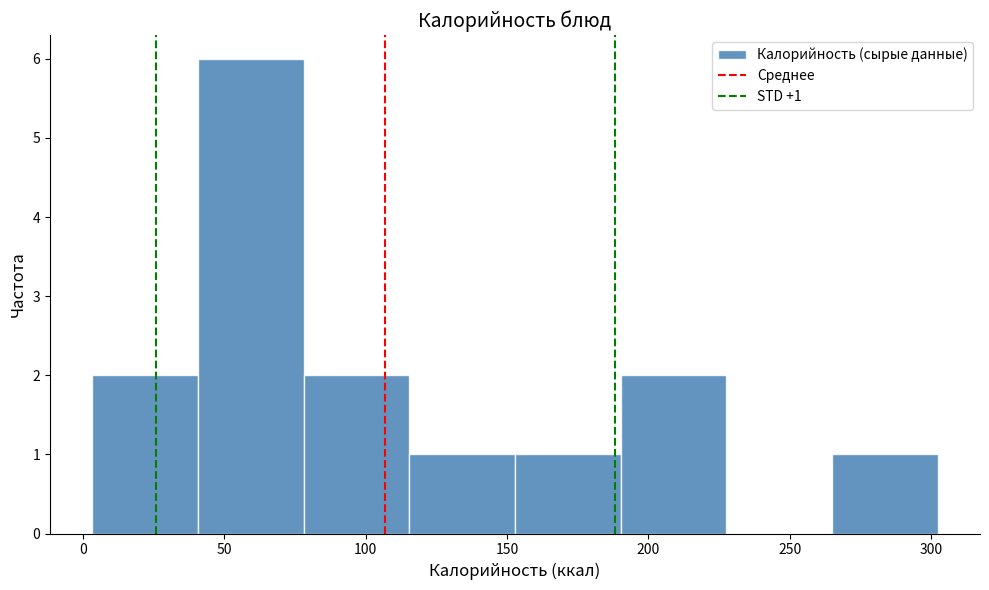

Over which range of the x-axis is the bar tallest?

40 to 80